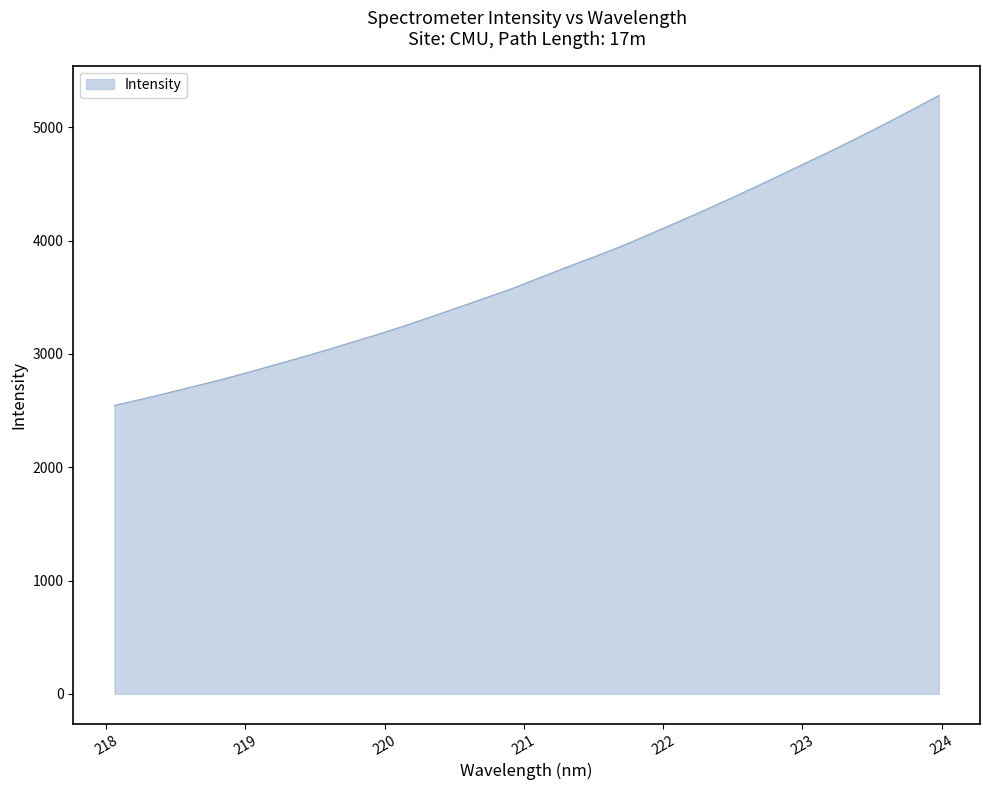

Does the chart display data point markers on the line(s)?

No